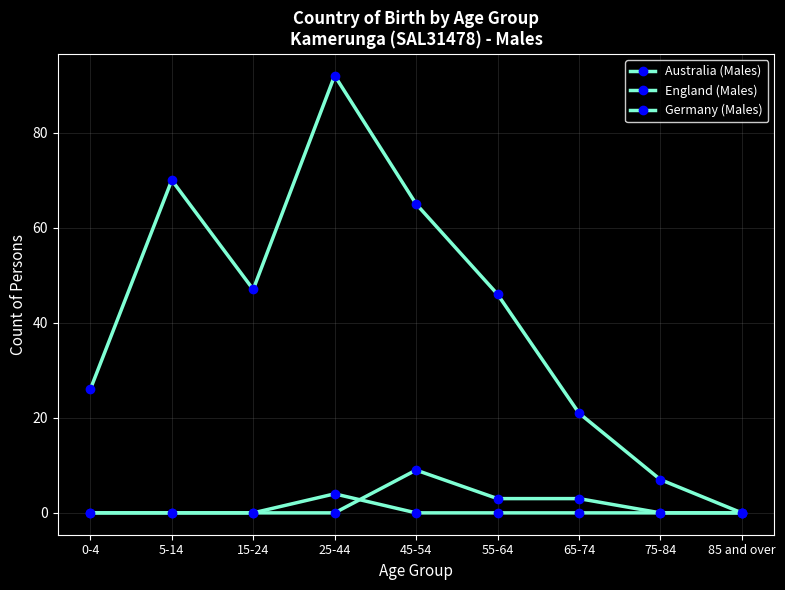

Rank the categories by England (Males) value from highest to lowest.

45-54, 55-64, 65-74, 0-4, 5-14, 15-24, 25-44, 75-84, 85 and over